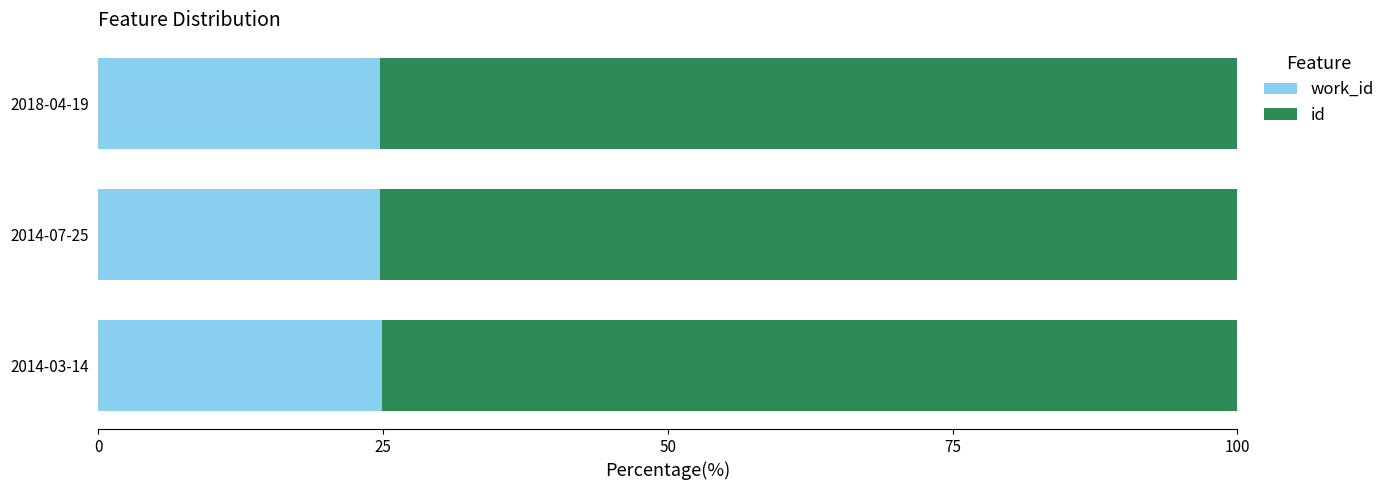

What is the total value across all series at 2014-07-25?

100.0